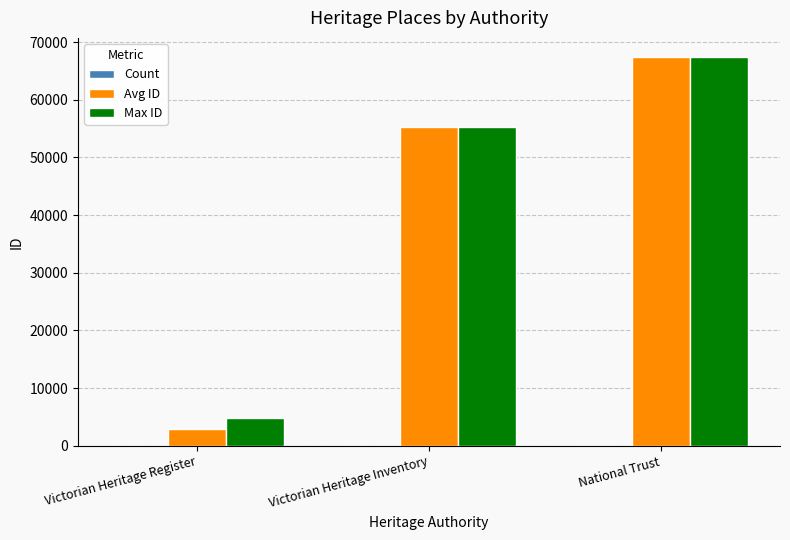

At which label is Max ID closest to 36112?

Victorian Heritage Inventory